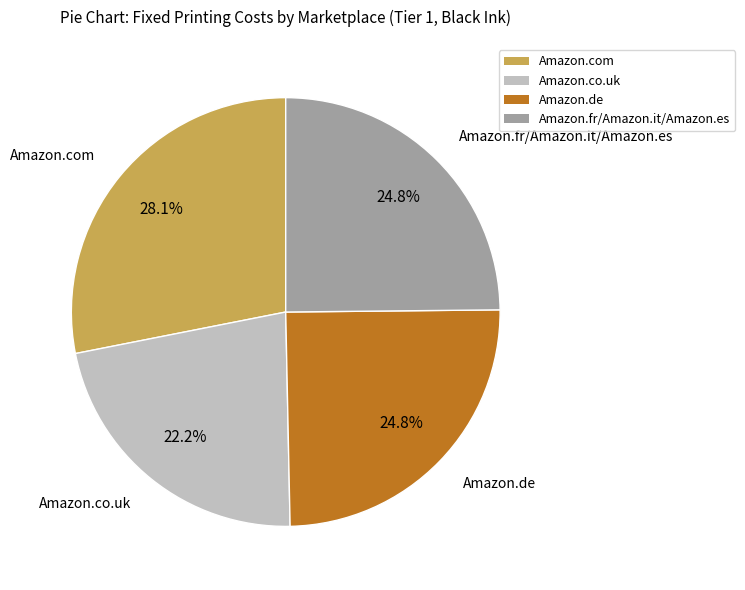

To the nearest percent, what portion does Amazon.com represent?

28%